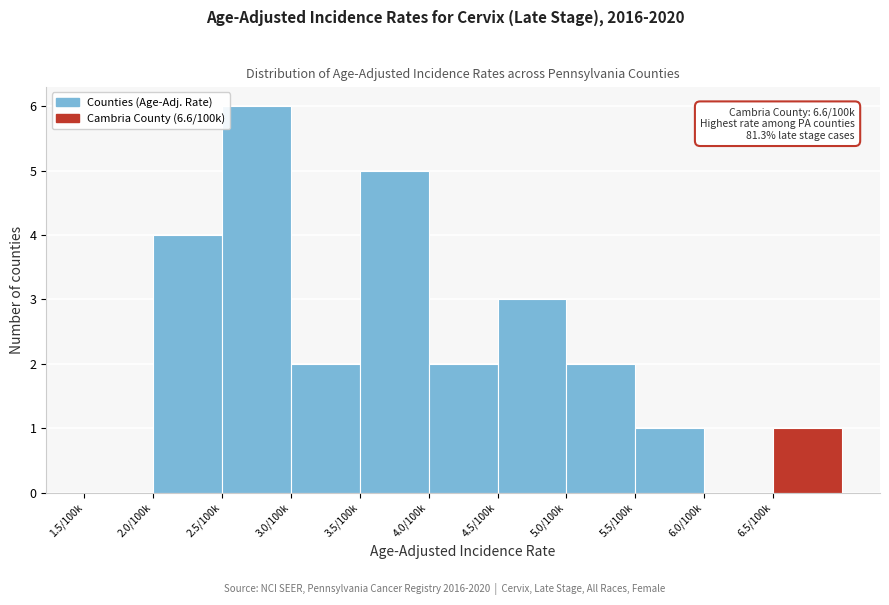

Reading left to right, extract all data points from this chart.

1.5/100k=0	2.0/100k=4	2.5/100k=6	3.0/100k=2	3.5/100k=5	4.0/100k=2	4.5/100k=3	5.0/100k=2	5.5/100k=1	6.0/100k=0	6.5/100k=1